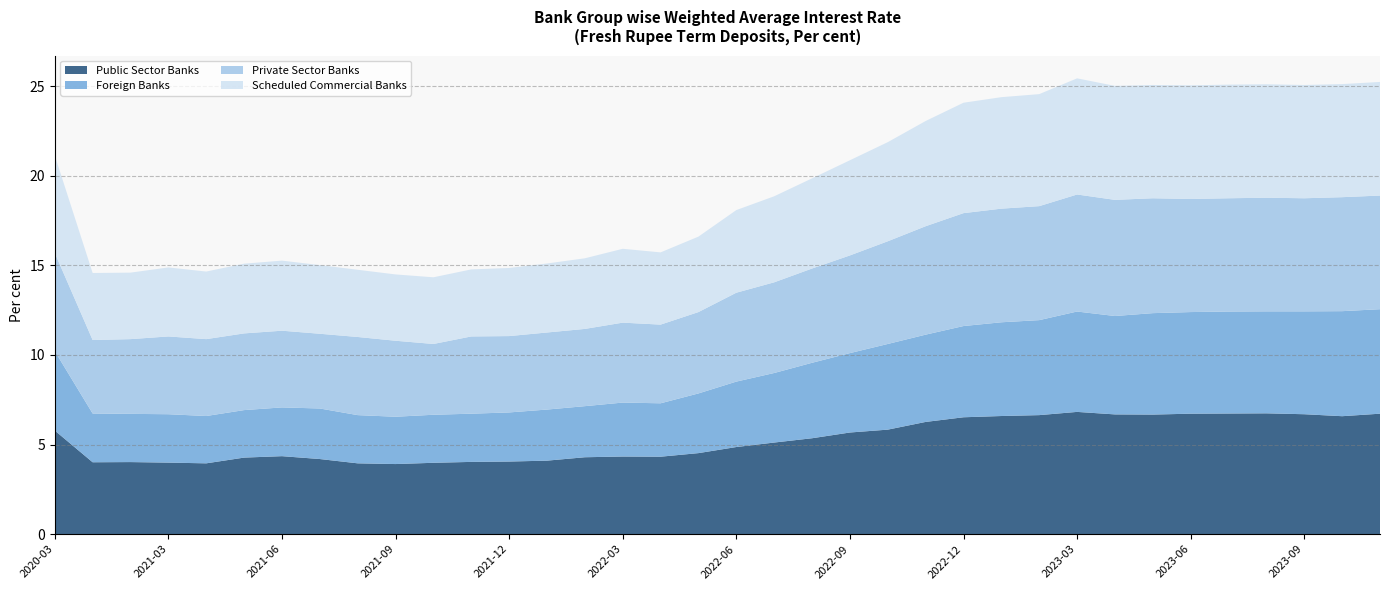

Reading left to right, what are all the values shown in this chart?

Public Sector Banks: 2020-03=5.8	2021-01=4.0	2021-02=4.0	2021-03=4.0	2021-04=4.0	2021-05=4.3	2021-06=4.3	2021-07=4.2	2021-08=4.0	2021-09=3.9	2021-10=4.0	2021-11=4.0	2021-12=4.0	2022-01=4.1	2022-02=4.3	2022-03=4.3	2022-04=4.3	2022-05=4.5	2022-06=4.9	2022-07=5.1	2022-08=5.3	2022-09=5.7	2022-10=5.8	2022-11=6.3	2022-12=6.5	2023-01=6.6	2023-02=6.6	2023-03=6.8	2023-04=6.7	2023-05=6.7	2023-06=6.7	2023-07=6.7	2023-08=6.7	2023-09=6.7	2023-10=6.6	2023-11=6.7
Foreign Banks: 2020-03=4.4	2021-01=2.7	2021-02=2.7	2021-03=2.7	2021-04=2.6	2021-05=2.6	2021-06=2.7	2021-07=2.8	2021-08=2.7	2021-09=2.6	2021-10=2.7	2021-11=2.7	2021-12=2.7	2022-01=2.9	2022-02=2.9	2022-03=3.0	2022-04=3.0	2022-05=3.3	2022-06=3.6	2022-07=3.9	2022-08=4.2	2022-09=4.4	2022-10=4.8	2022-11=4.9	2022-12=5.1	2023-01=5.2	2023-02=5.3	2023-03=5.6	2023-04=5.5	2023-05=5.7	2023-06=5.7	2023-07=5.7	2023-08=5.7	2023-09=5.7	2023-10=5.9	2023-11=5.8
Private Sector Banks: 2020-03=5.5	2021-01=4.1	2021-02=4.2	2021-03=4.3	2021-04=4.3	2021-05=4.3	2021-06=4.3	2021-07=4.2	2021-08=4.4	2021-09=4.2	2021-10=4.0	2021-11=4.3	2021-12=4.3	2022-01=4.3	2022-02=4.3	2022-03=4.5	2022-04=4.4	2022-05=4.5	2022-06=5.0	2022-07=5.1	2022-08=5.3	2022-09=5.5	2022-10=5.7	2022-11=6.0	2022-12=6.3	2023-01=6.3	2023-02=6.4	2023-03=6.5	2023-04=6.5	2023-05=6.4	2023-06=6.3	2023-07=6.3	2023-08=6.3	2023-09=6.3	2023-10=6.4	2023-11=6.3
Scheduled Commercial Banks: 2020-03=5.4	2021-01=3.7	2021-02=3.7	2021-03=3.9	2021-04=3.8	2021-05=3.9	2021-06=3.9	2021-07=3.8	2021-08=3.8	2021-09=3.7	2021-10=3.7	2021-11=3.7	2021-12=3.8	2022-01=3.9	2022-02=3.9	2022-03=4.1	2022-04=4.0	2022-05=4.2	2022-06=4.6	2022-07=4.8	2022-08=5.0	2022-09=5.3	2022-10=5.5	2022-11=5.9	2022-12=6.2	2023-01=6.2	2023-02=6.2	2023-03=6.5	2023-04=6.4	2023-05=6.3	2023-06=6.3	2023-07=6.3	2023-08=6.3	2023-09=6.3	2023-10=6.3	2023-11=6.3